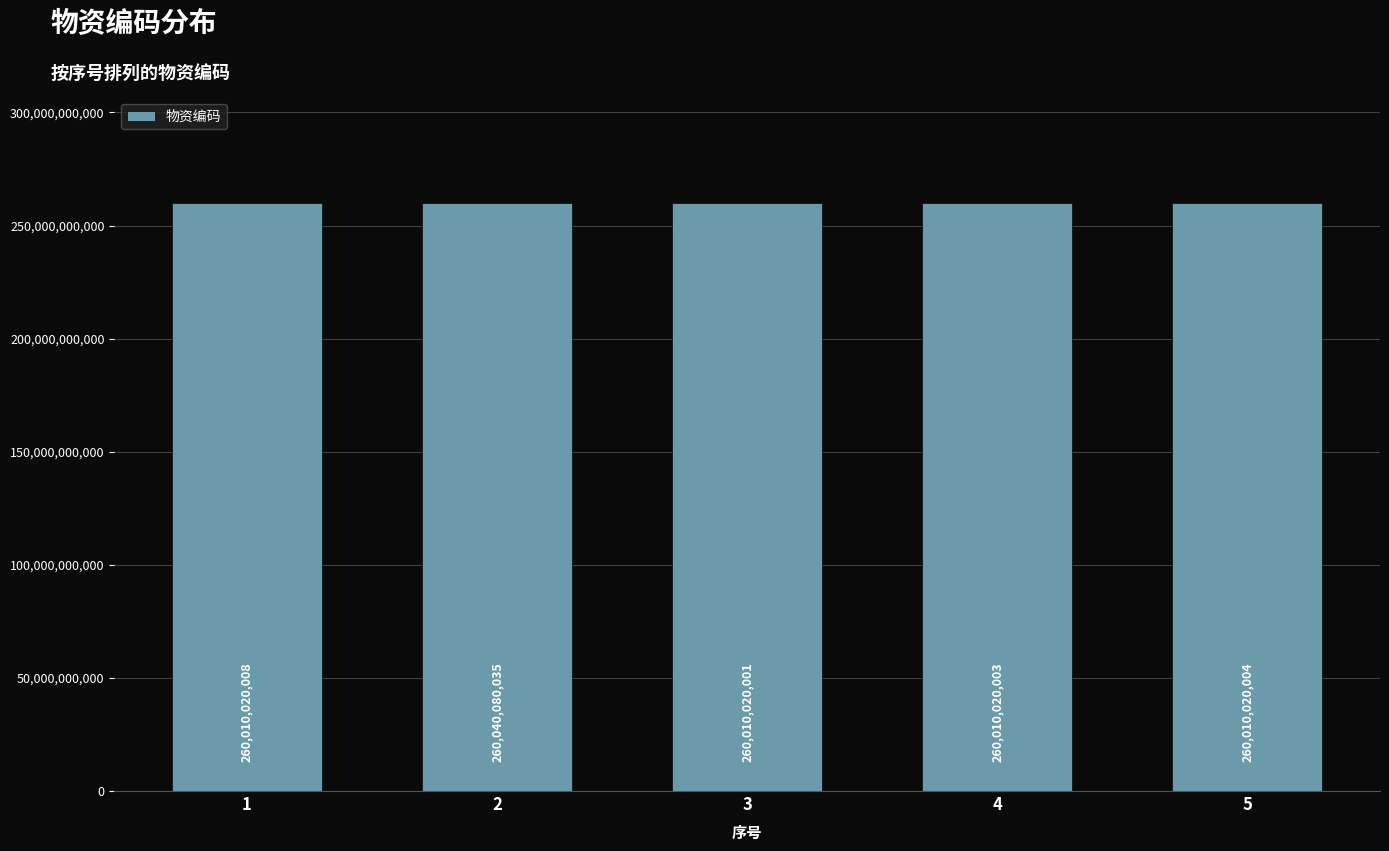

What is the sum of the values at 5 and 3?

520020040005